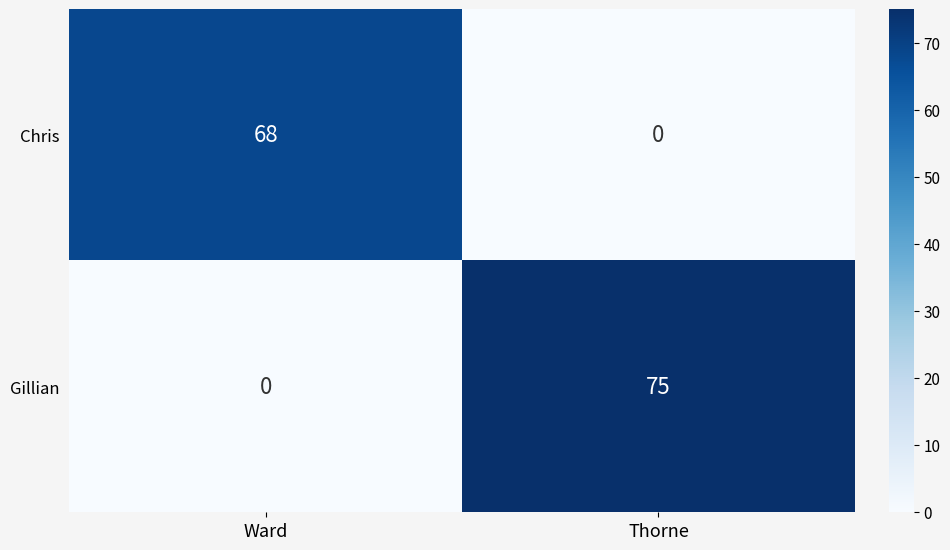

What is the difference between the maximum and minimum values in the Gillian series?

75